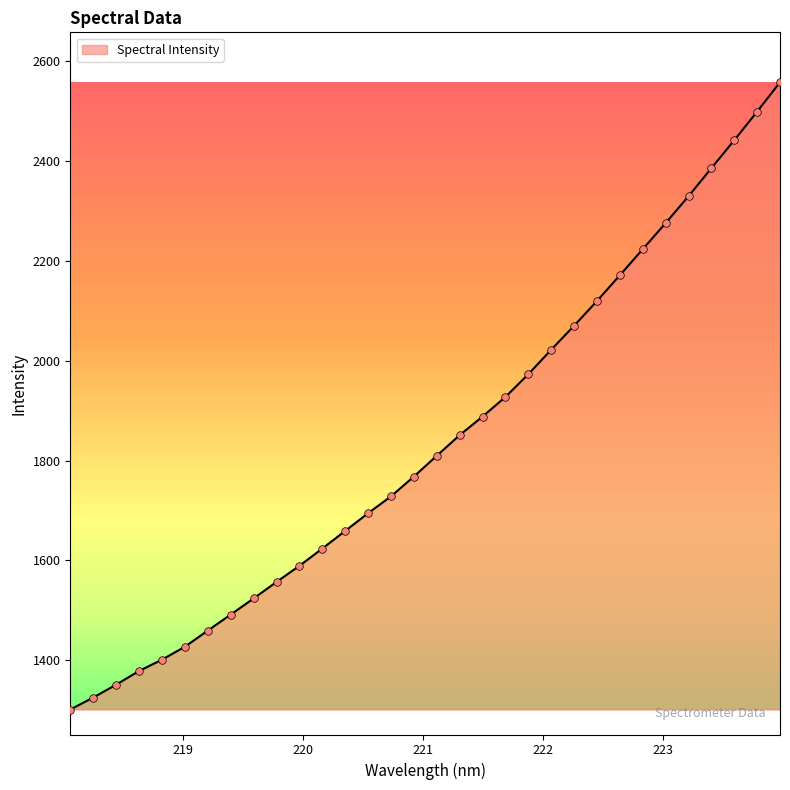

What is the minimum value shown in the chart?

1301.4